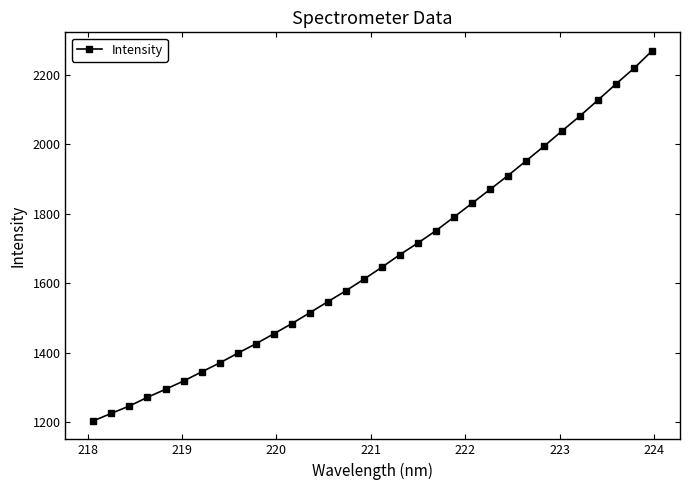

True or false: there are more than 2 points higher than both neighbors.

False